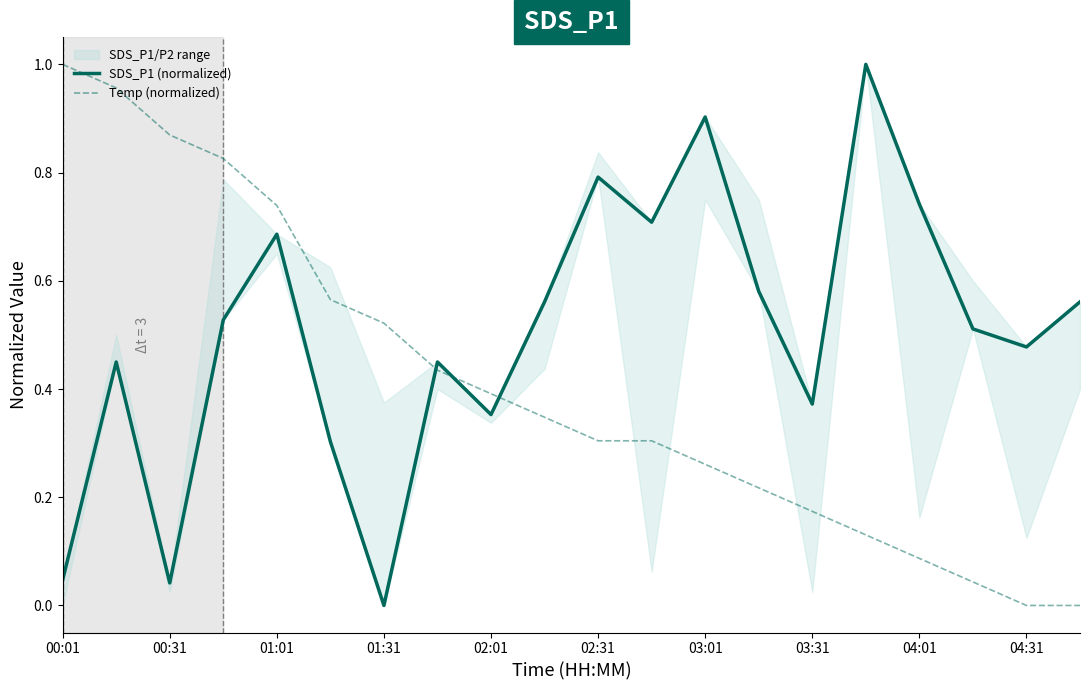

How many lines are shown in the chart?

2